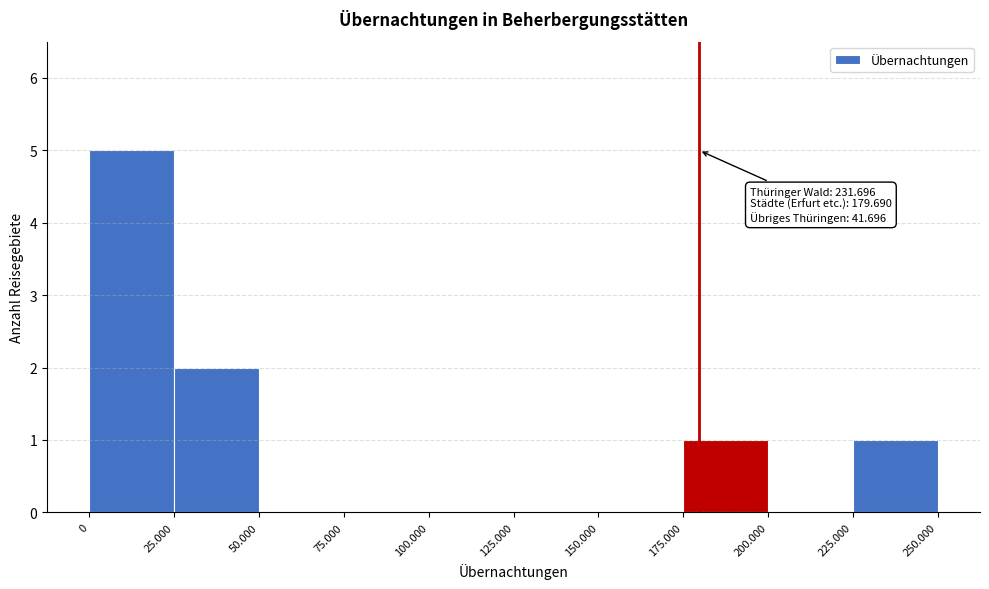

Reading left to right, list all the values displayed in this chart.

0=5	25.000=2	50.000=0	75.000=0	100.000=0	125.000=0	150.000=0	175.000=1	200.000=0	225.000=1